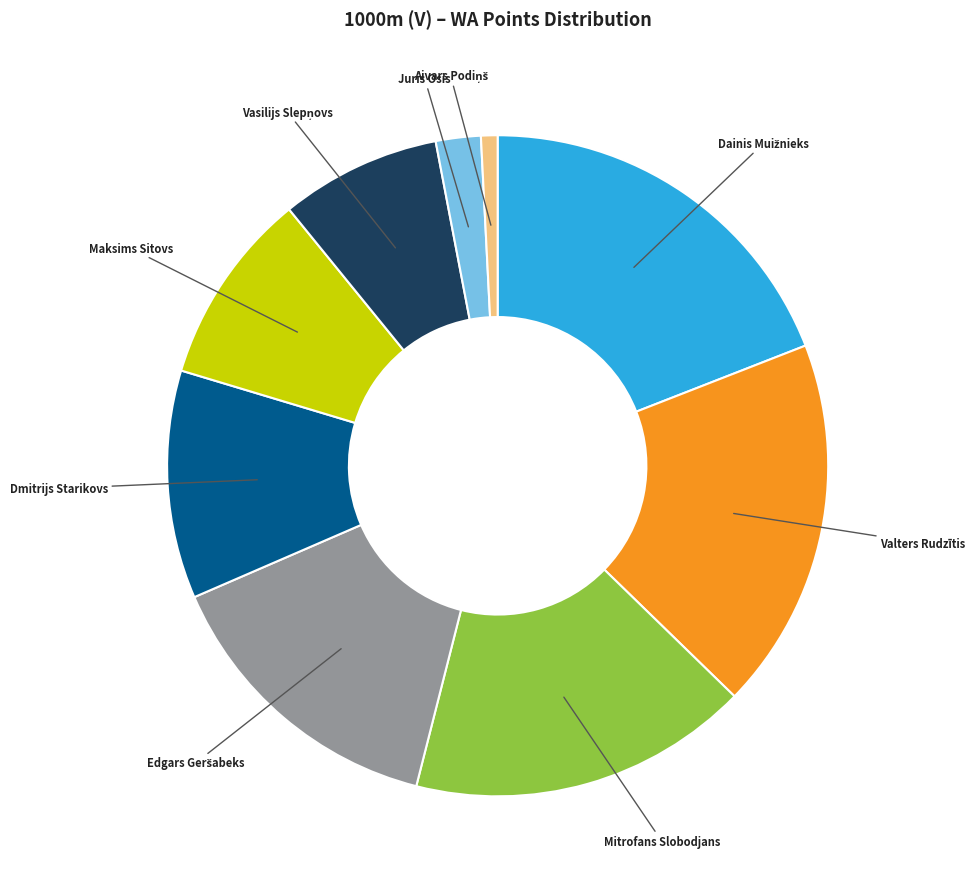

Does any single category account for the majority?

No